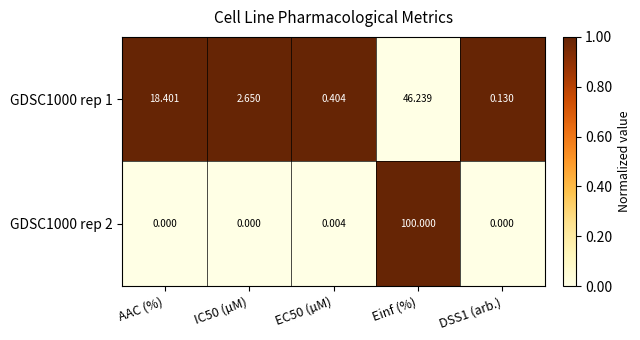

Which label corresponds to the largest value in the chart?

Einf (%)